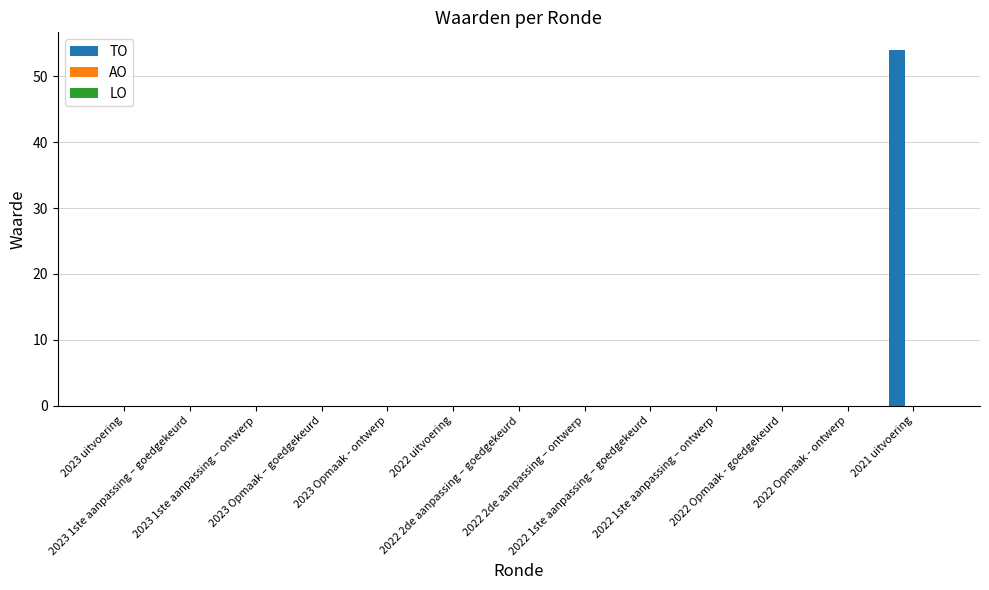

Are the bars horizontal?

No